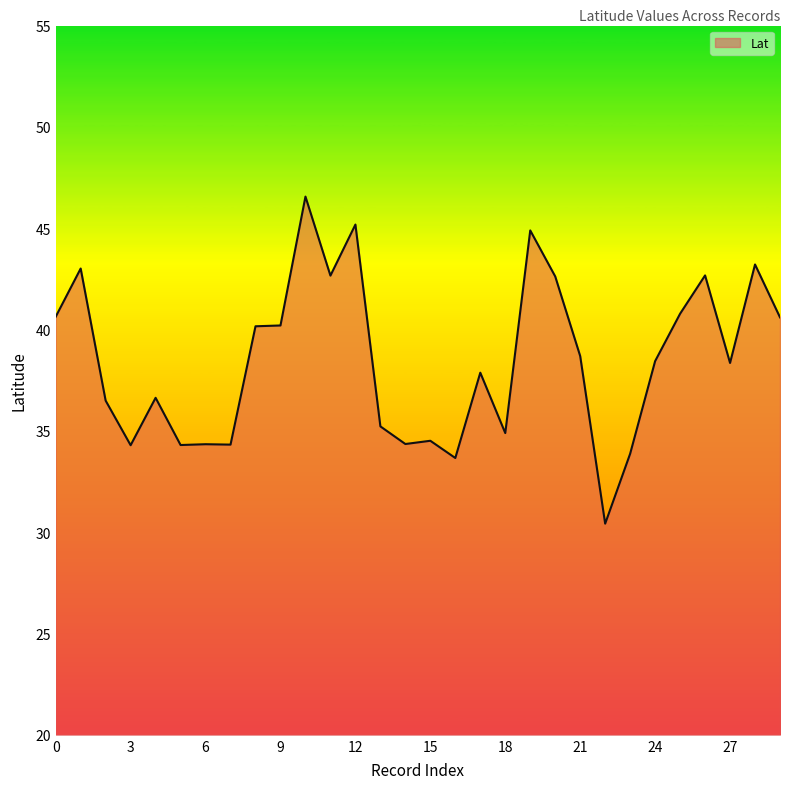

What is the difference between the maximum and minimum values?

16.1